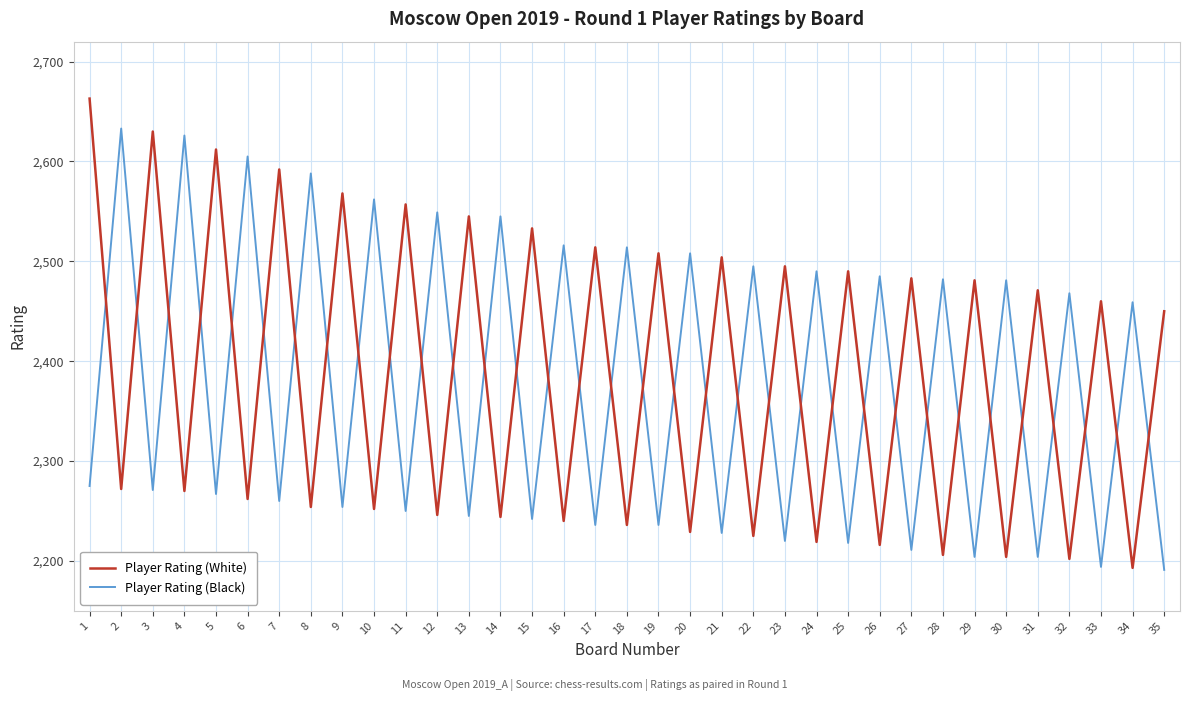

What is the sum of the Player Rating (Black) values at 22 and 27?

4706